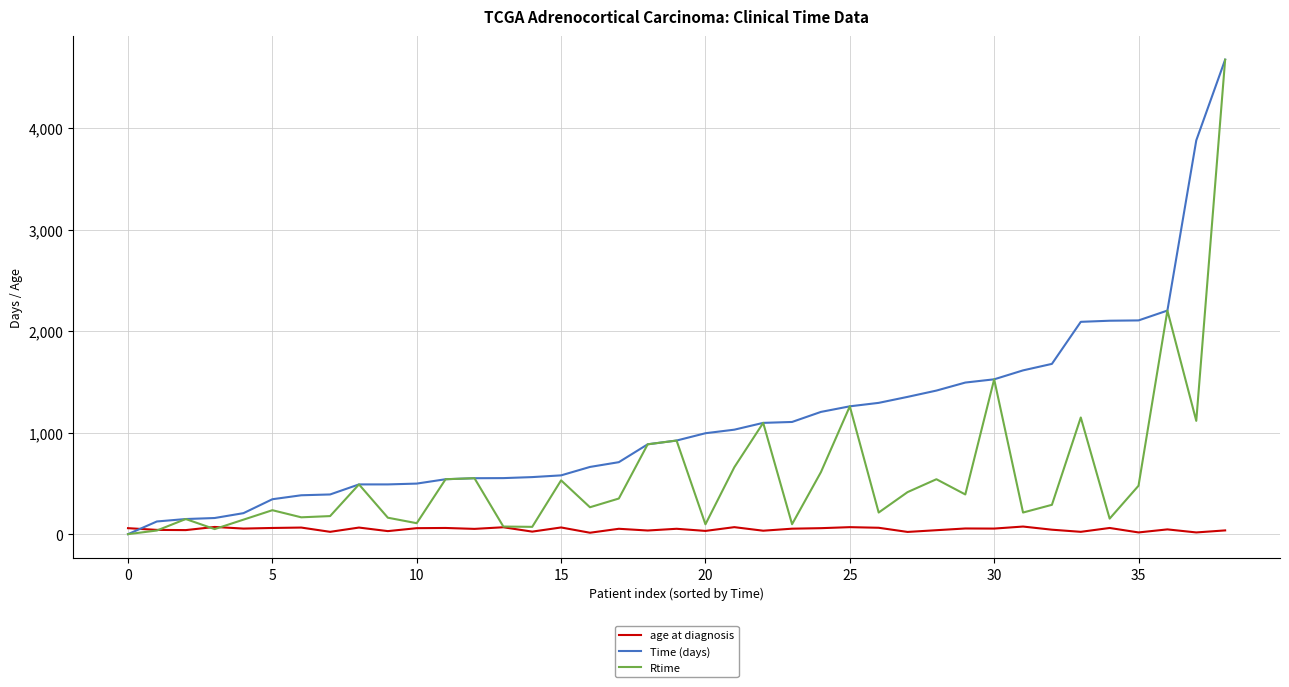

Which series ends up on top after the final intersection of Time (days) and age at diagnosis?

Time (days)